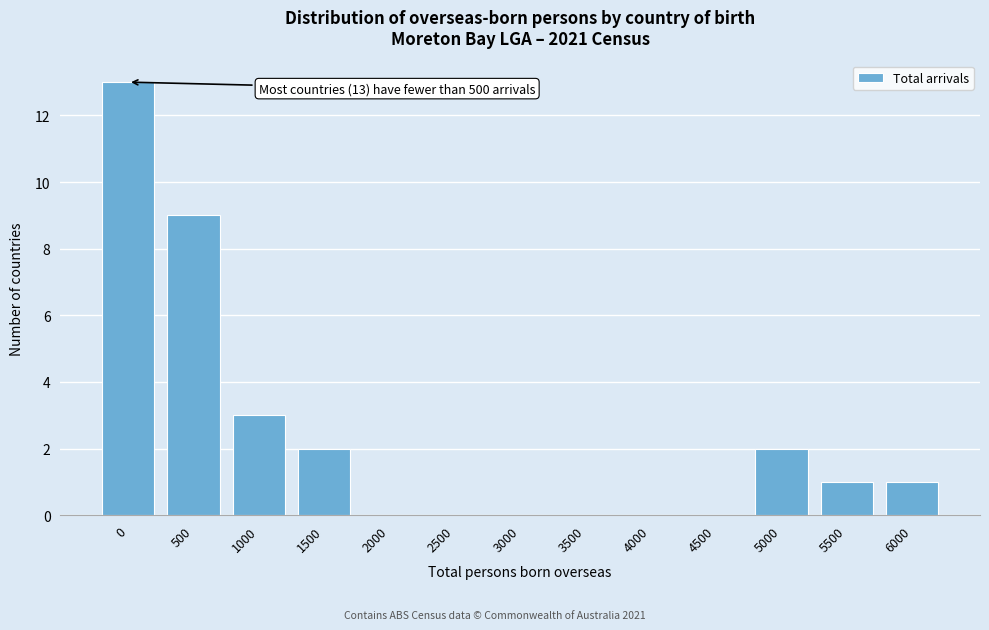

Reading right to left, extract all data points from this chart.

6000=1	5500=1	5000=2	4500=0	4000=0	3500=0	3000=0	2500=0	2000=0	1500=2	1000=3	500=9	0=13